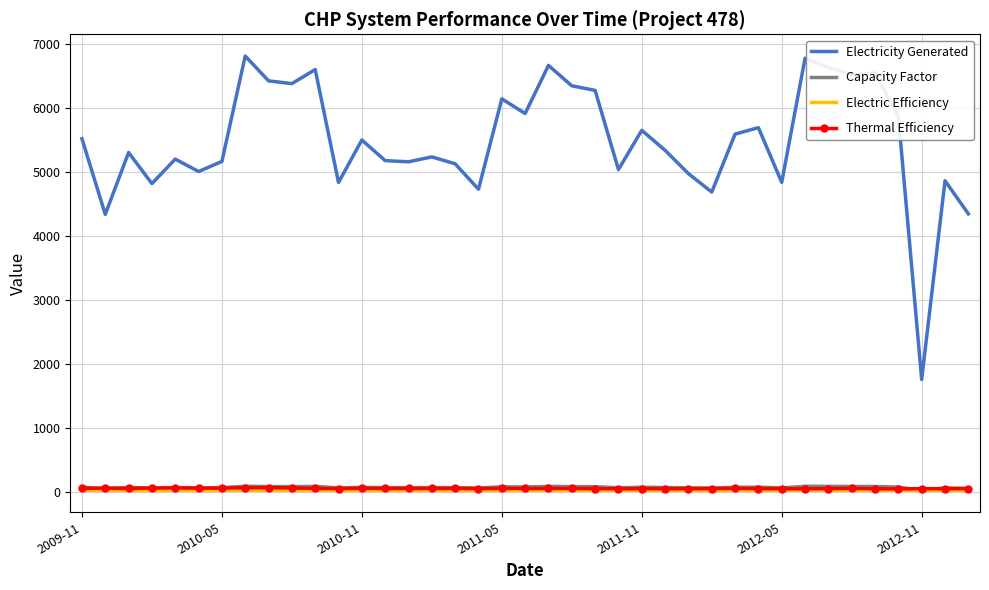

True or false: Electricity Generated and Electric Efficiency cross at least once.

False